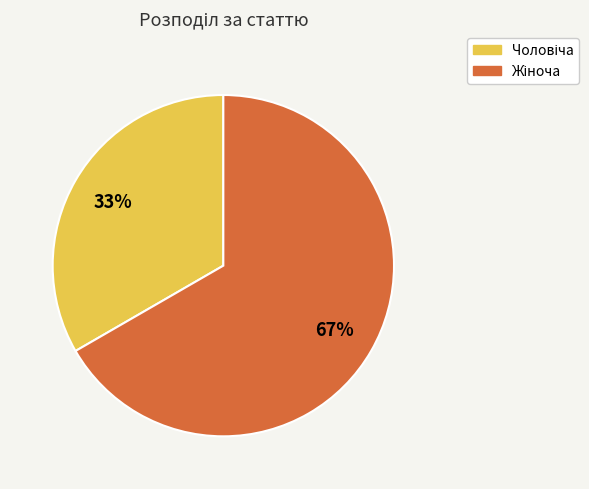

How many slices are in this pie chart?

2